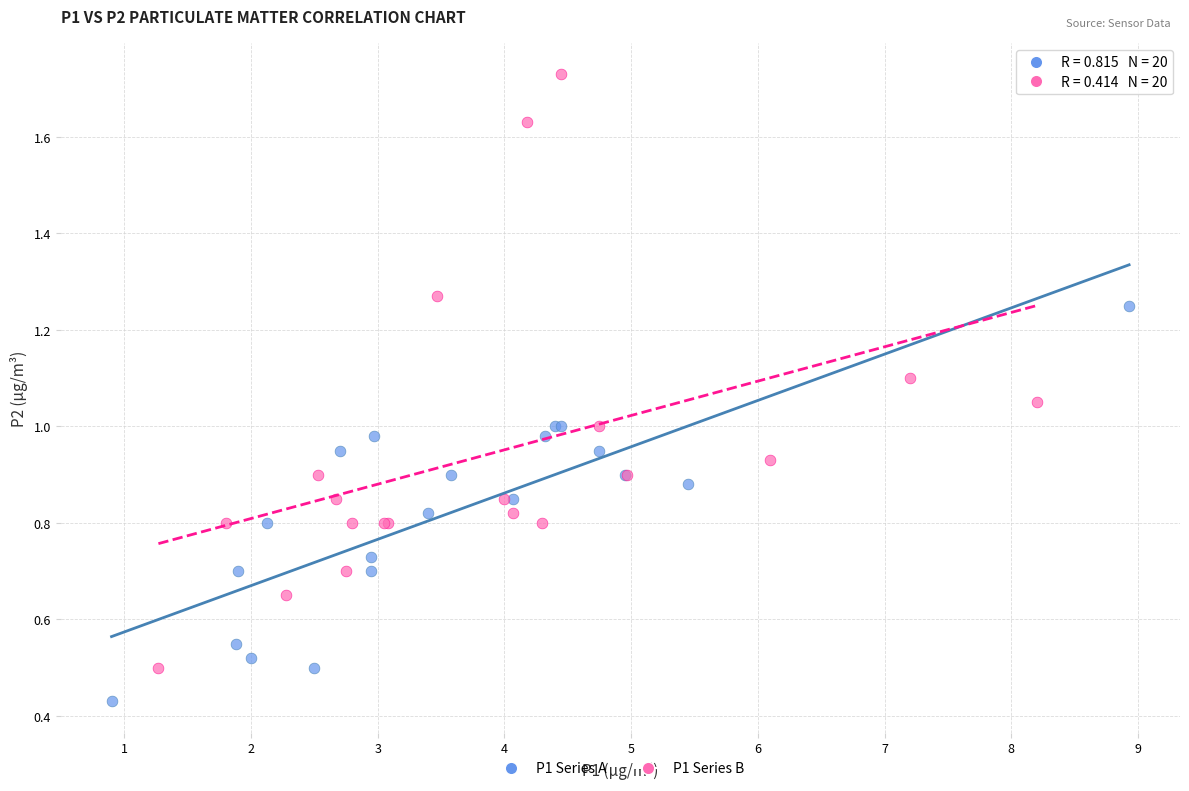

Which series contains the highest Y value?

P1 Series B